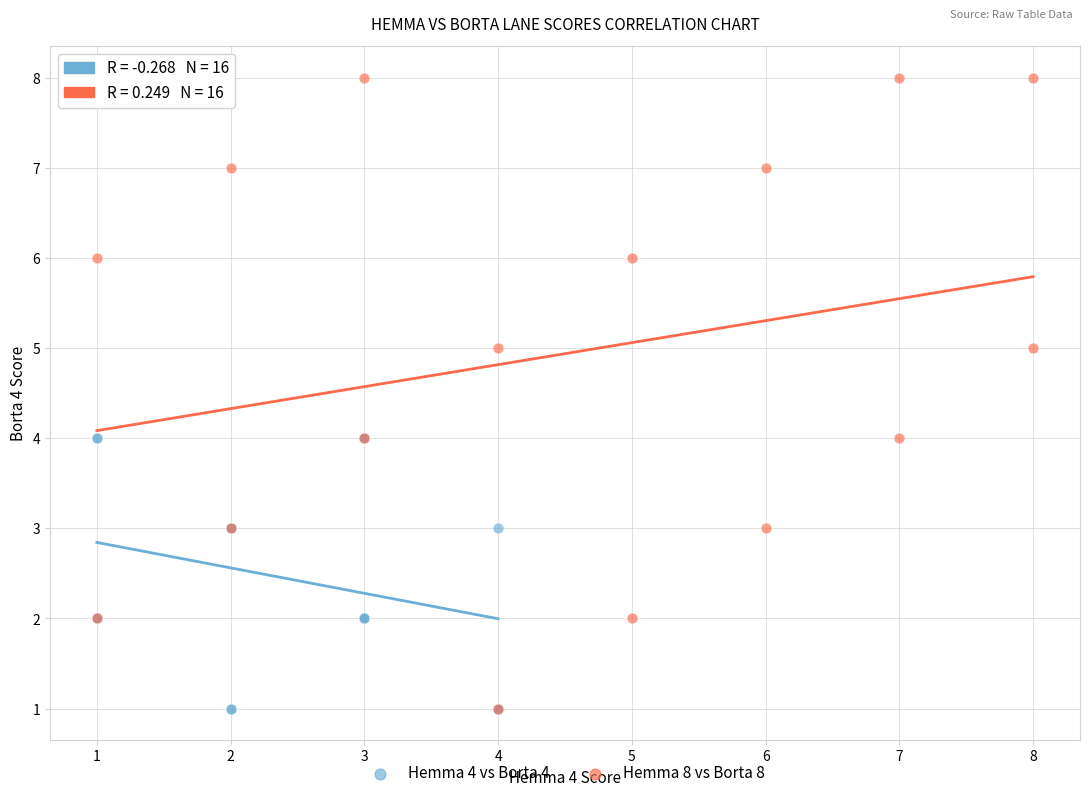

Which series has the widest spread of Y values?

Hemma 8 vs Borta 8